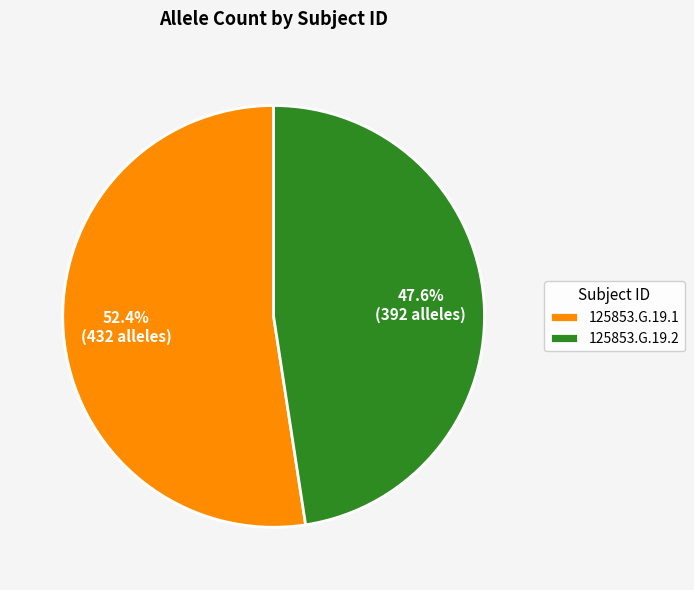

What is the largest slice in the pie chart?

125853.G.19.1